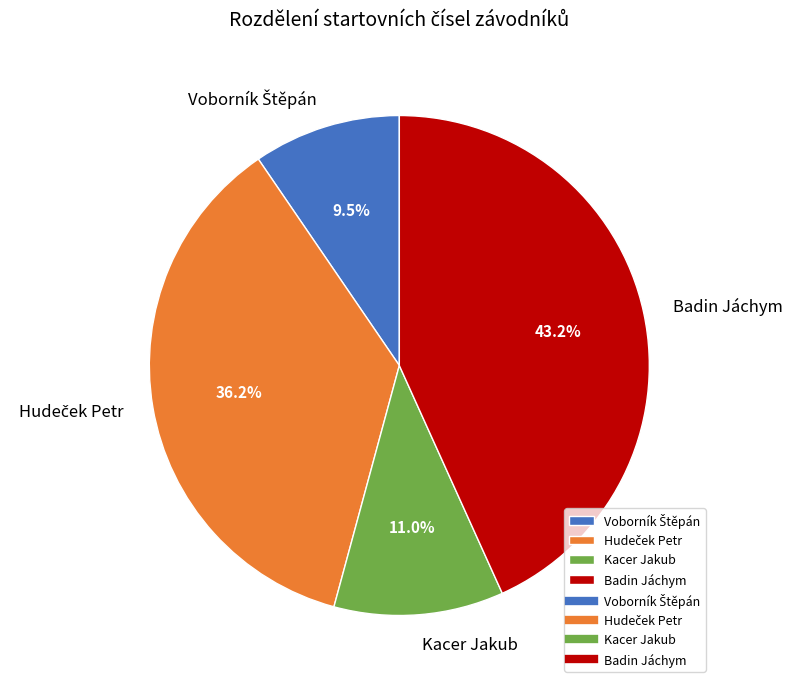

Which slice is the largest?

Badin Jáchym